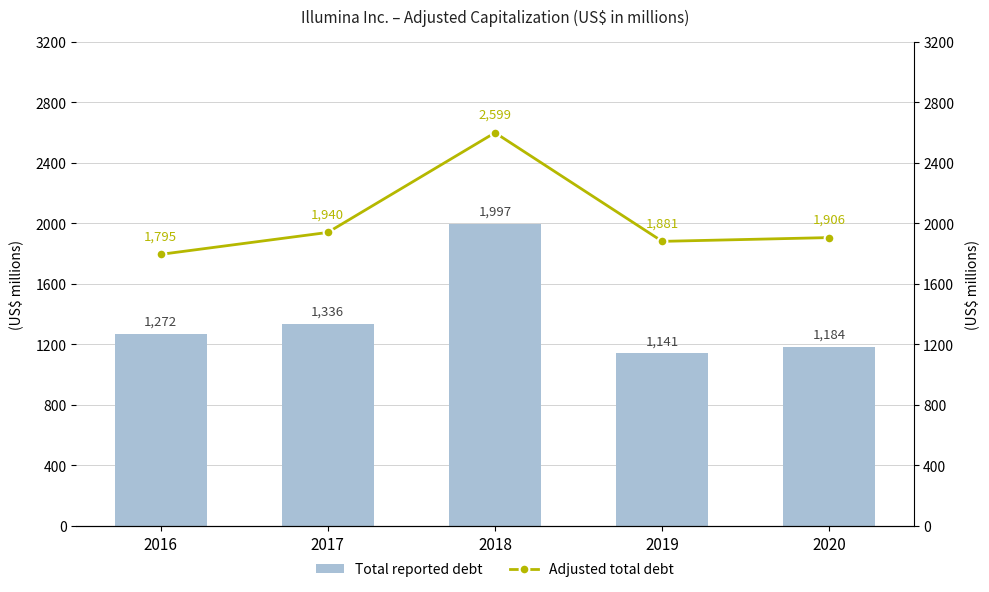

What is the smallest value displayed?

1141